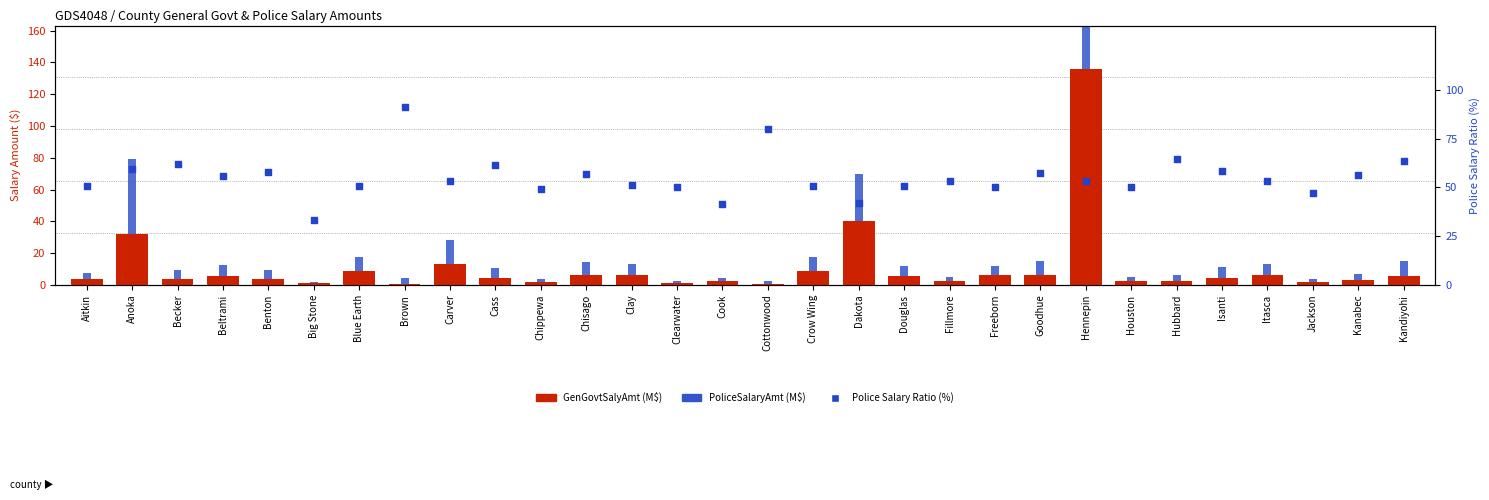

What are all the series names shown in the legend?

GenGovtSalyAmt, PoliceSalaryAmt, Police Salary Ratio (%)